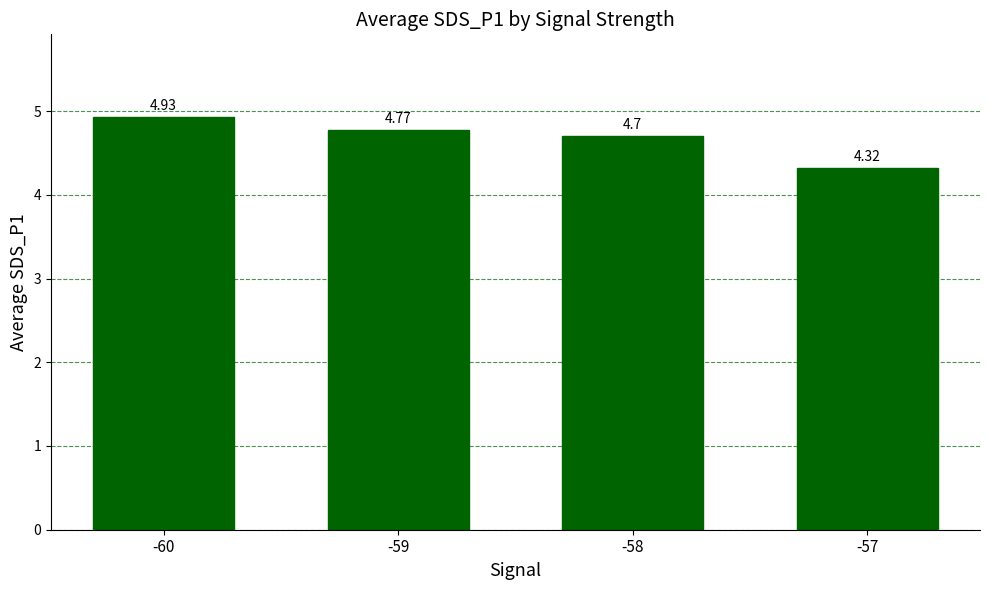

Which label corresponds to the largest value in the chart?

-60